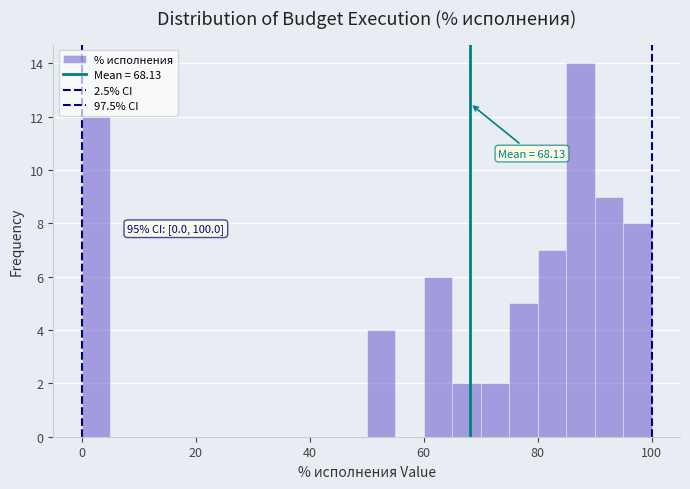

Read against the x-axis, roughly where is the centre of the tallest bar?

88